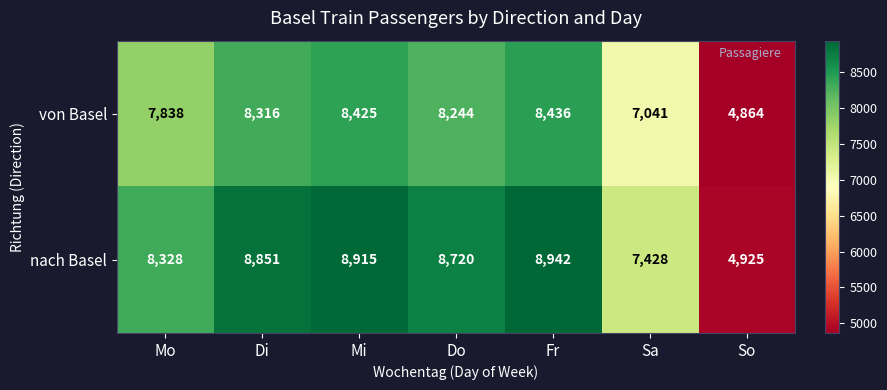

Where does the nach Basel series first go above 8720?

Di